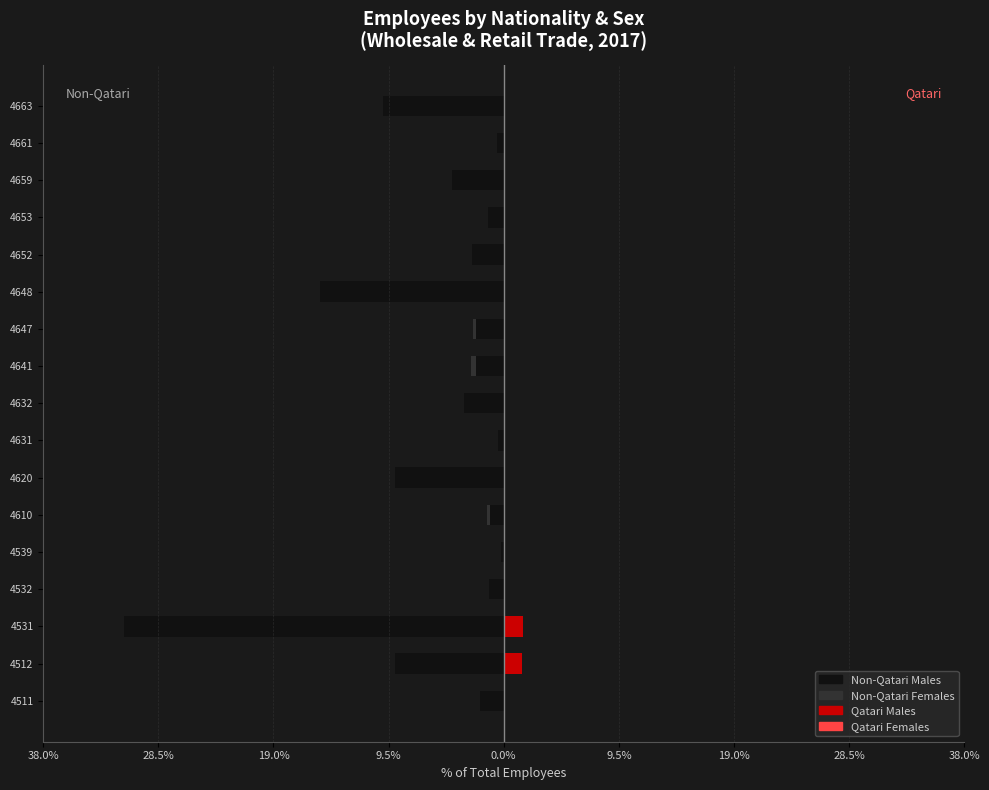

How many distinct data groups are displayed?

4